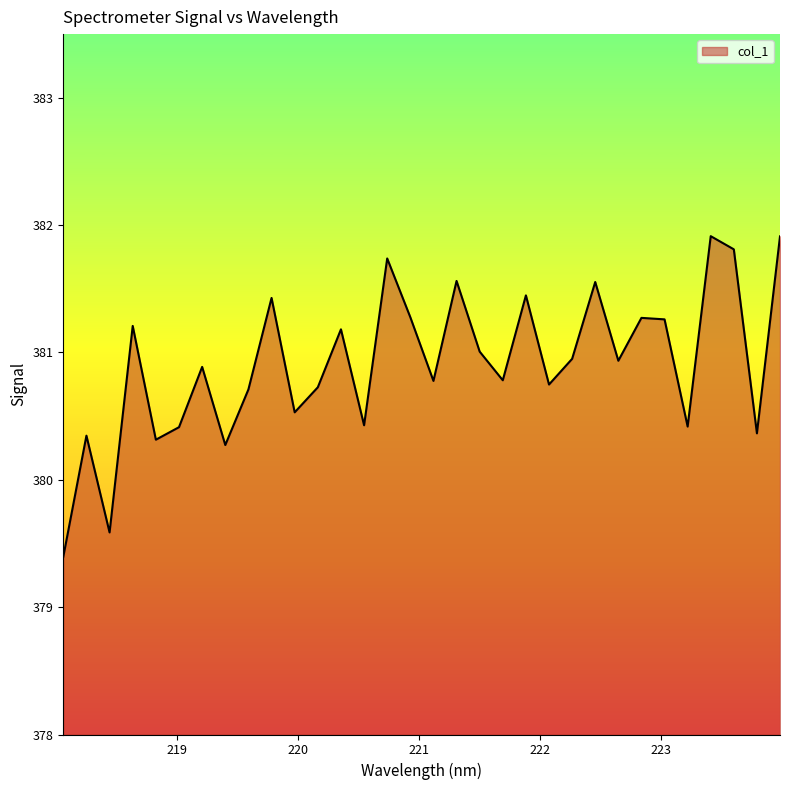

What is the maximum value shown in the chart?

381.9